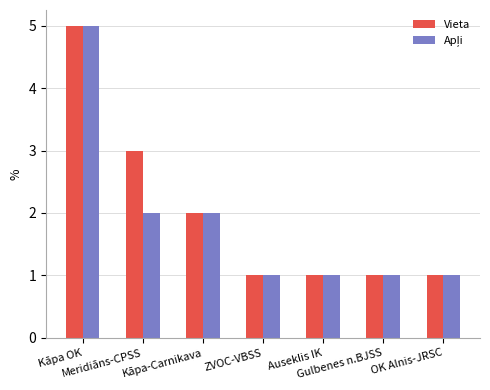

What is the sum of all Vieta values?

14